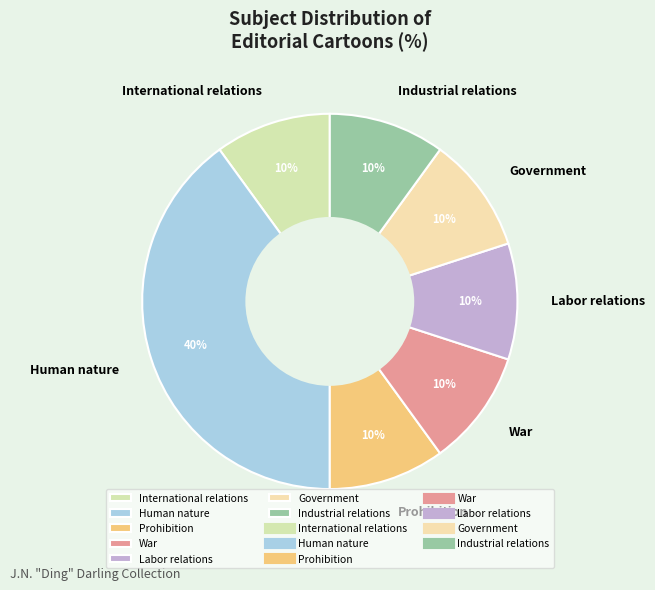

What percentage is the Labor relations slice, to the nearest percent?

10%